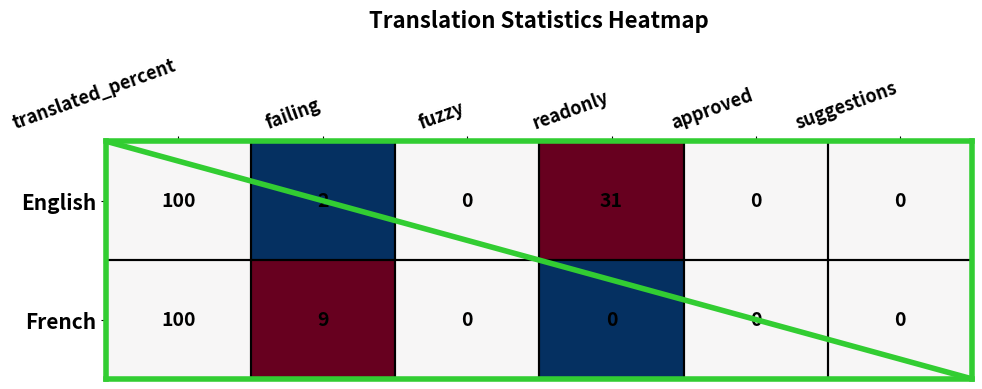

Rank the series at readonly from highest to lowest value.

English, French